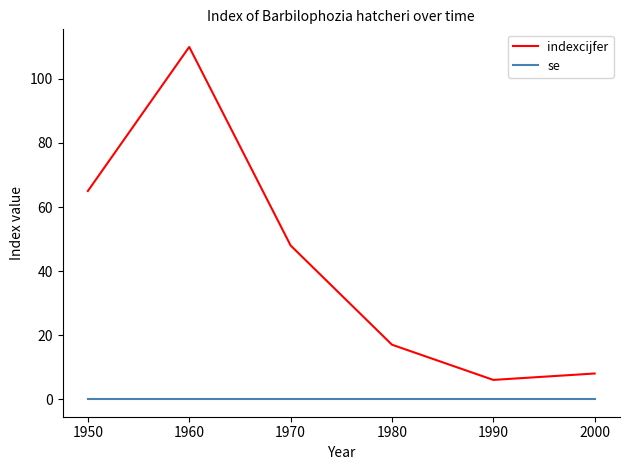

In indexcijfer, how many points are lower than both neighbors (excluding endpoints)?

1